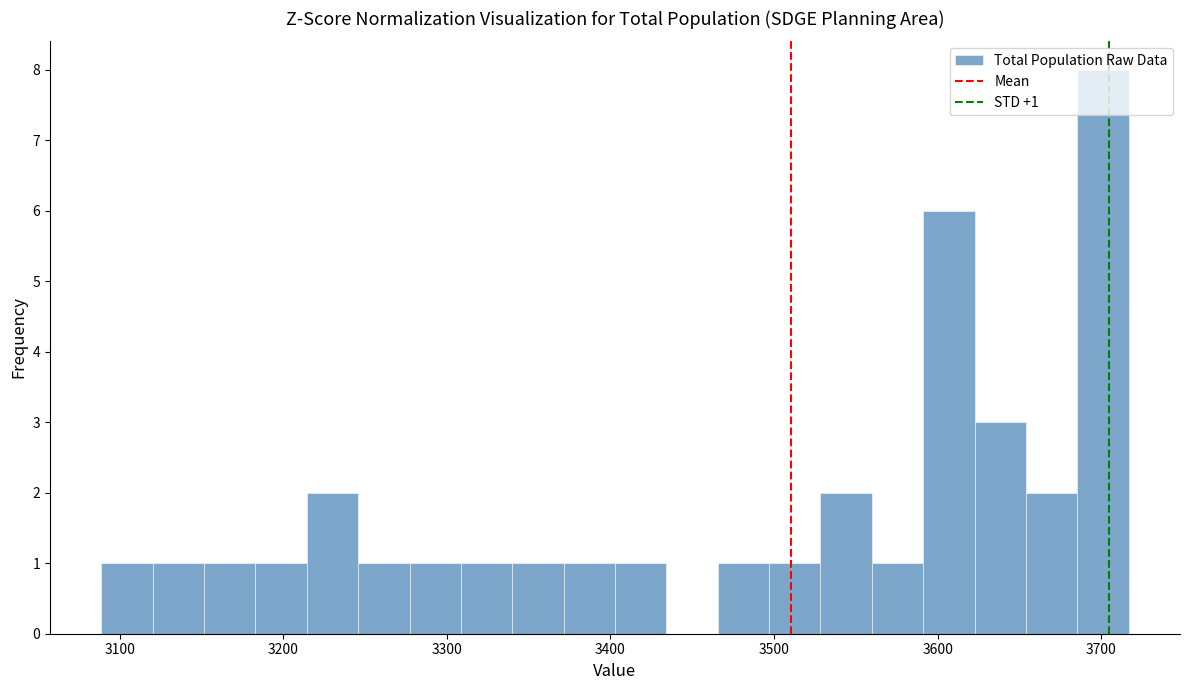

Read against the x-axis, roughly where is the centre of the tallest bar?

3700